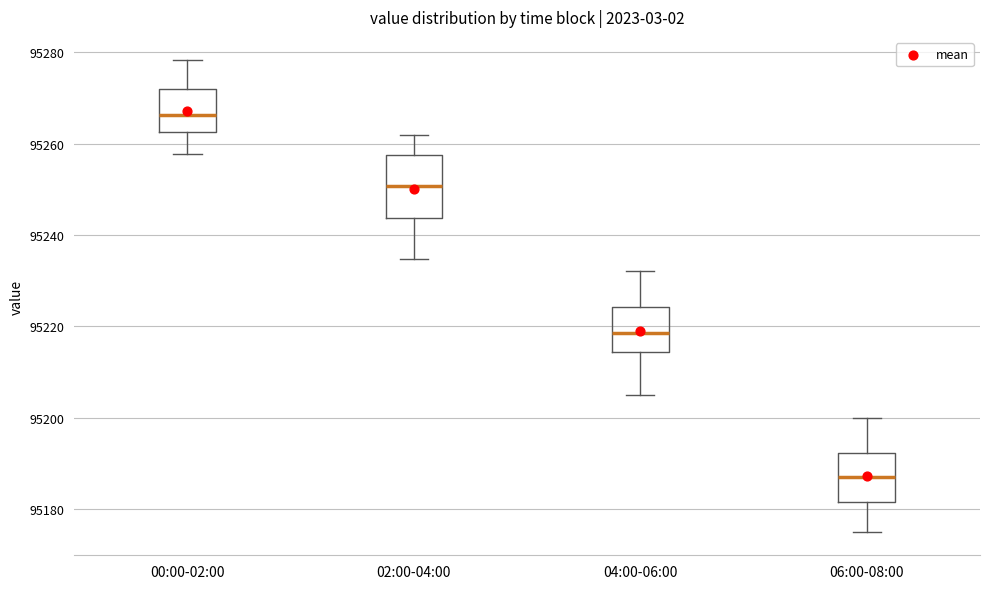

Where does the median line of the box for 00:00-02:00 sit on the y-axis? The values are not printed on the chart, so give them approximately, as read against the axis.

95266